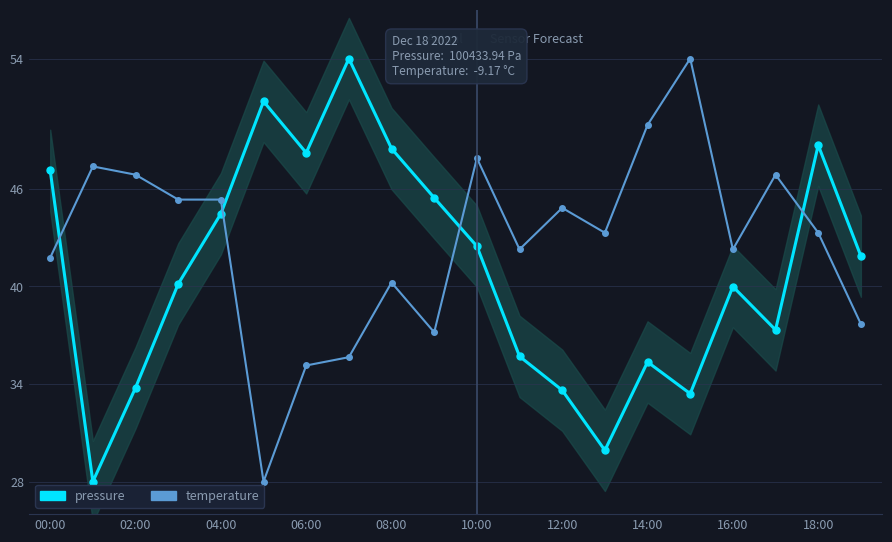

In pressure, how many points are higher than both neighbors (excluding endpoints)?

5